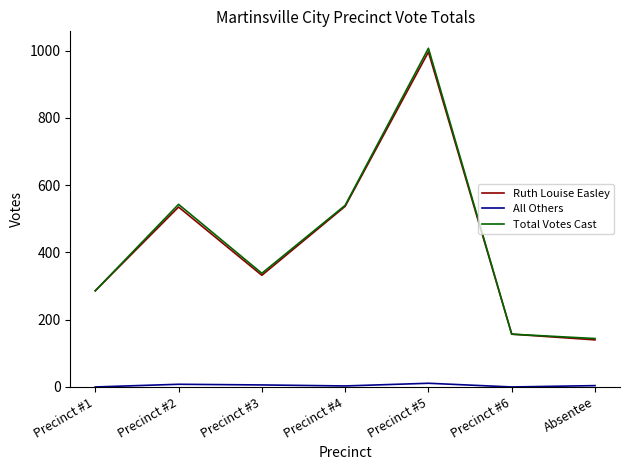

The value of Ruth Louise Easley at Precinct #4 is 537. True or false?

True